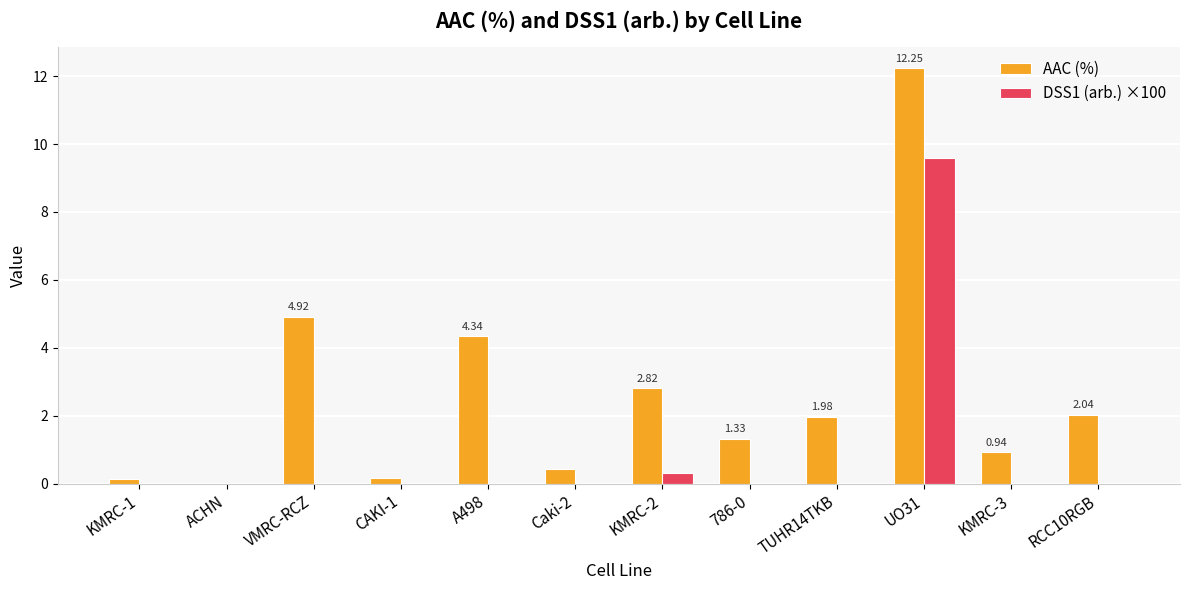

True or false: DSS1 (arb.) ×100 has a value of -6.0 at KMRC-1.

False